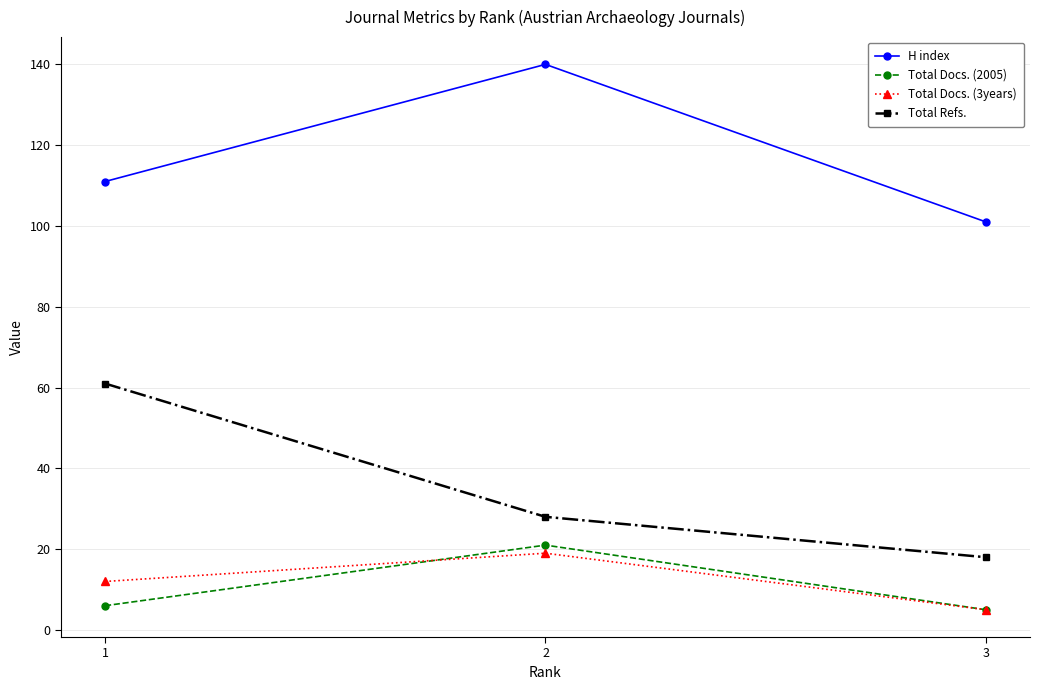

At 2, list the series in order from largest to smallest.

H index, Total Refs., Total Docs. (2005), Total Docs. (3years)